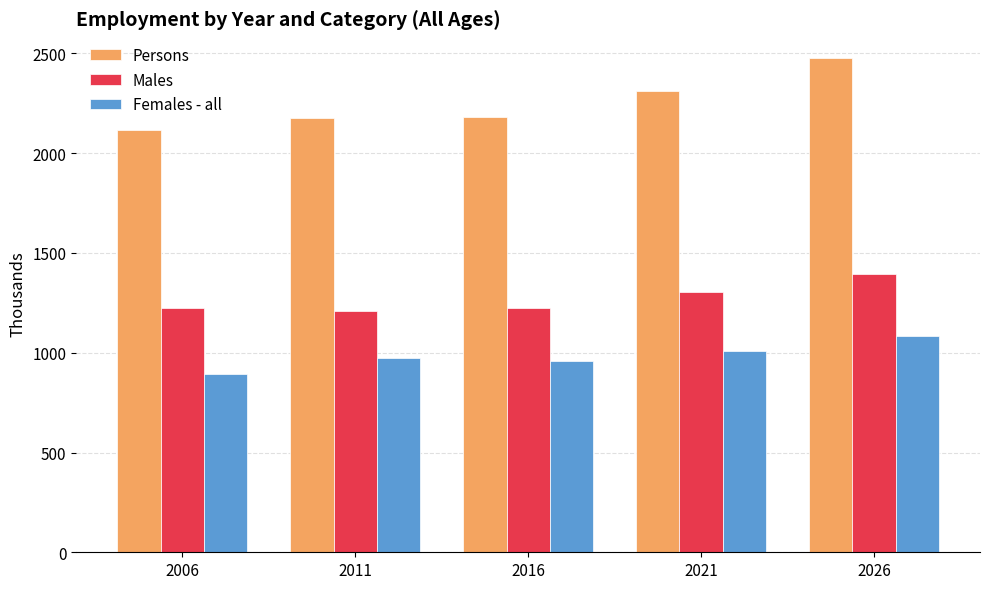

Which series changed the most between 2016 and 2021?

Persons